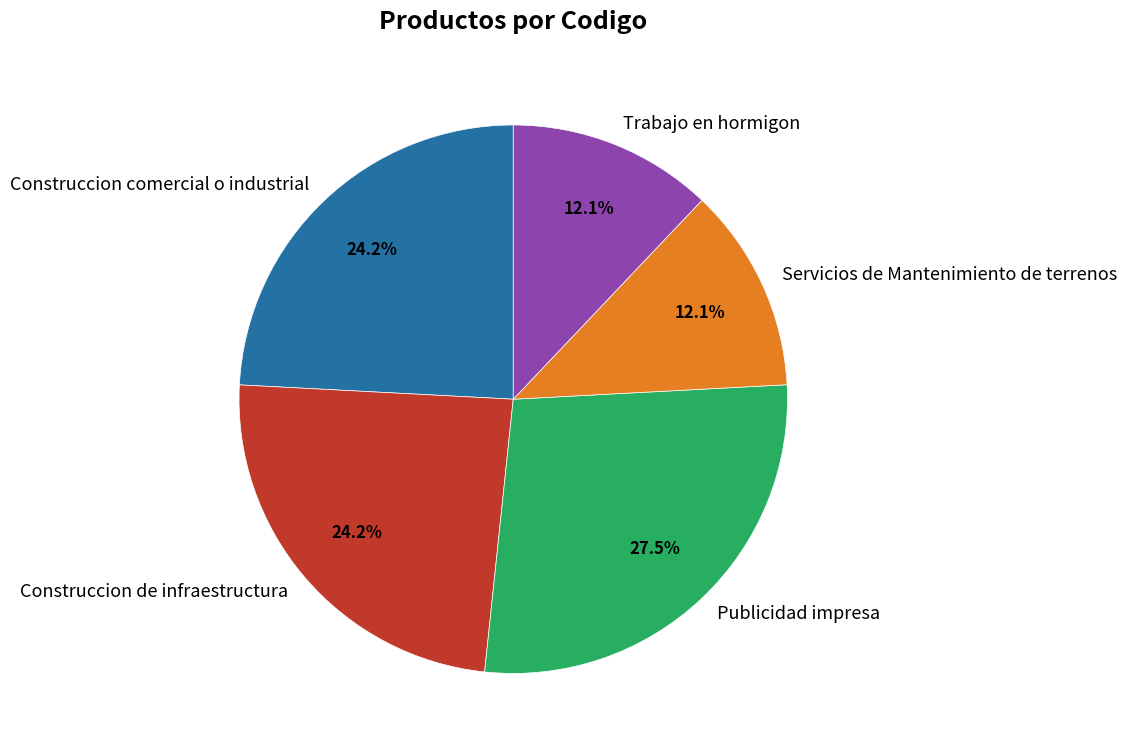

Which has a higher value, Trabajo en hormigon or Construccion comercial o industrial?

Construccion comercial o industrial